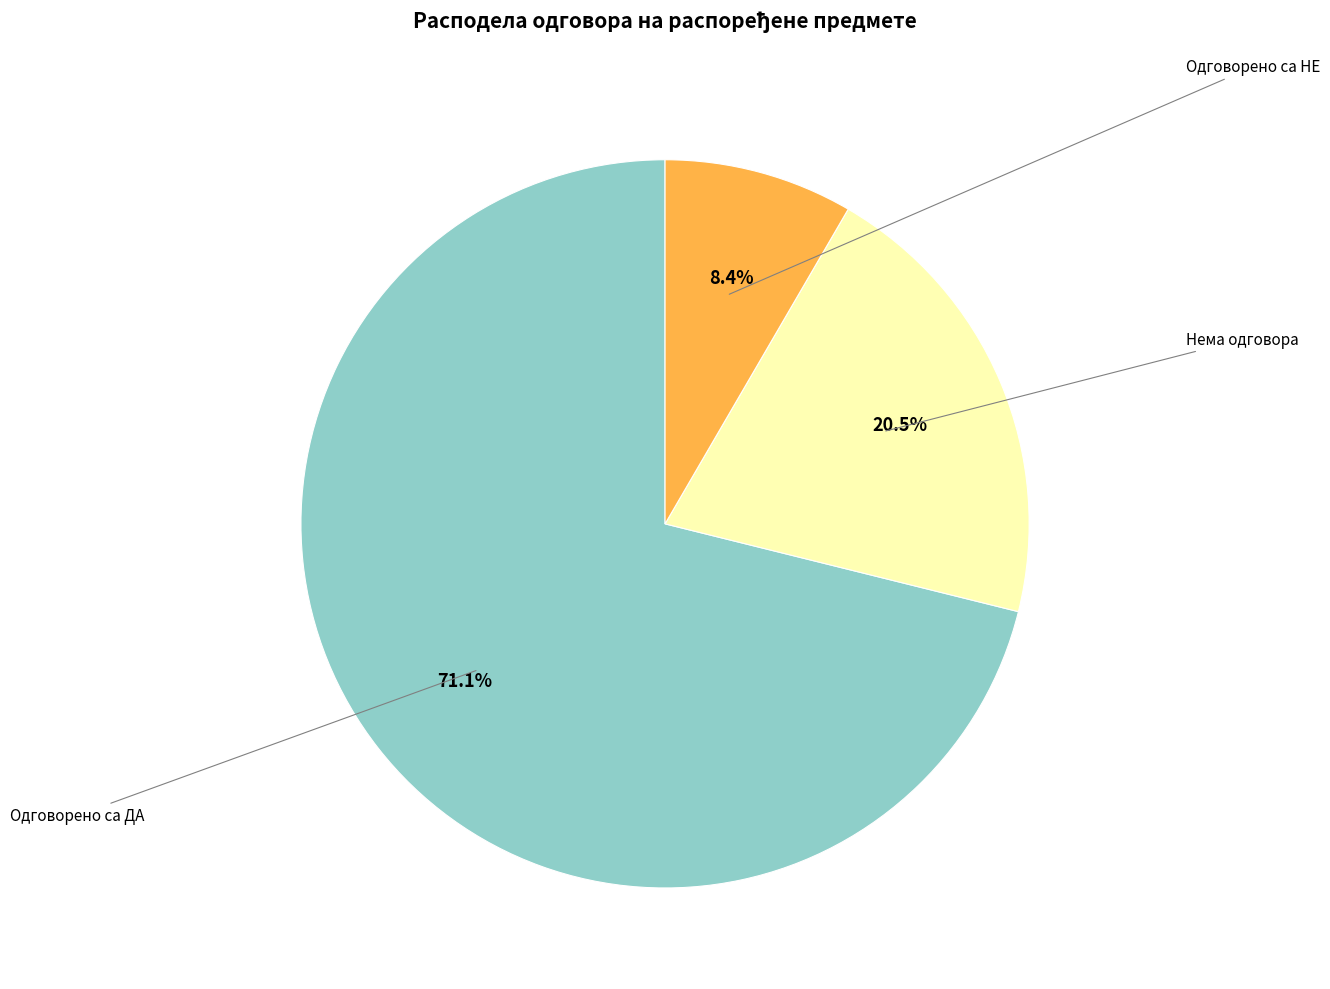

Combined, what portion of the pie is Одговорено са ДА and Нема одговора?

91.6%